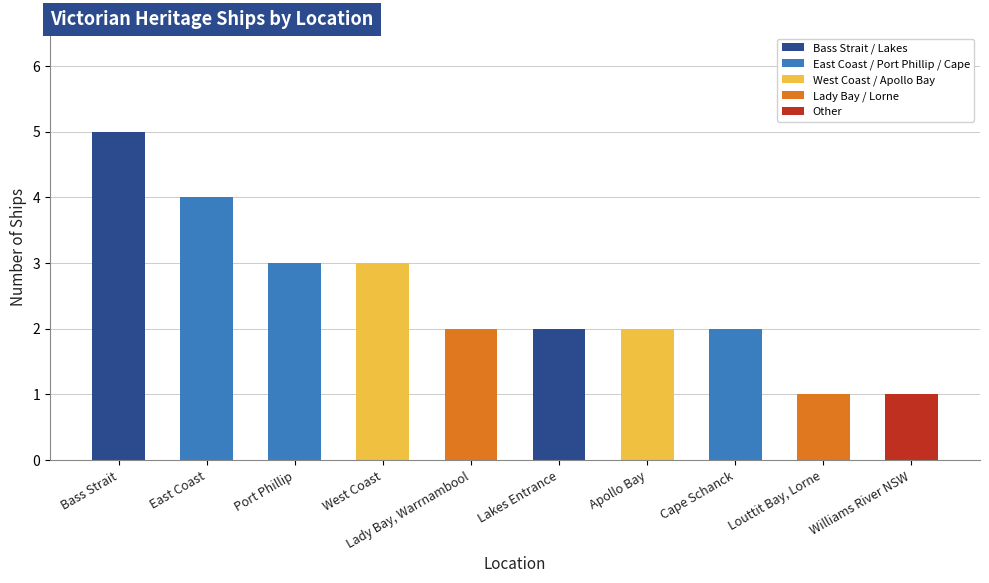

What is the label of the 1st bar from the right?

Williams River NSW